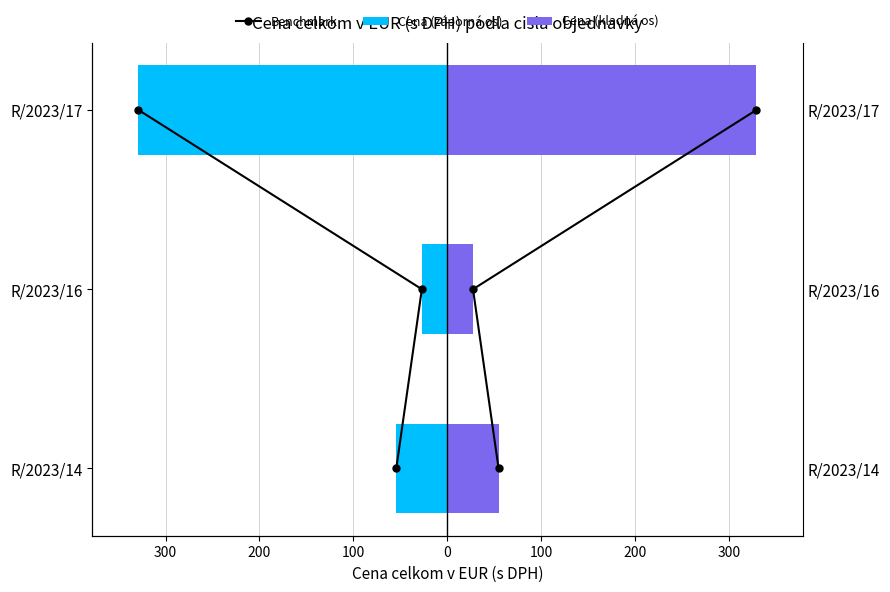

Is it true that Cena celkom v EUR (s DPH) (mirrored) equals 5.7 at R/2023/16?

False